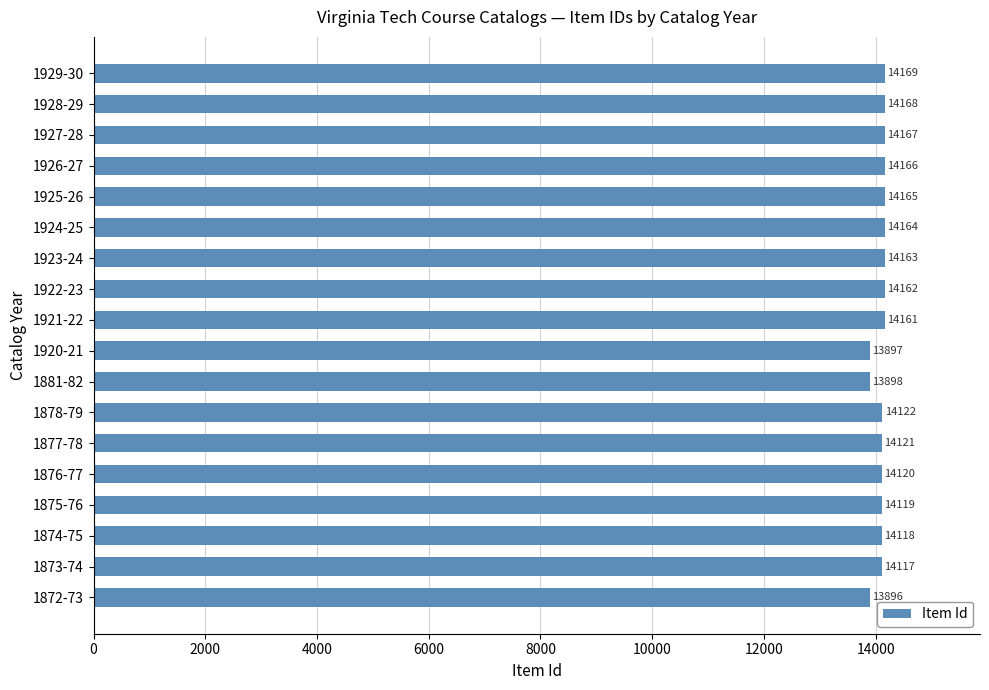

Reading top to bottom, list all the values displayed in this chart.

14169	14168	14167	14166	14165	14164	14163	14162	14161	13897	13898	14122	14121	14120	14119	14118	14117	13896